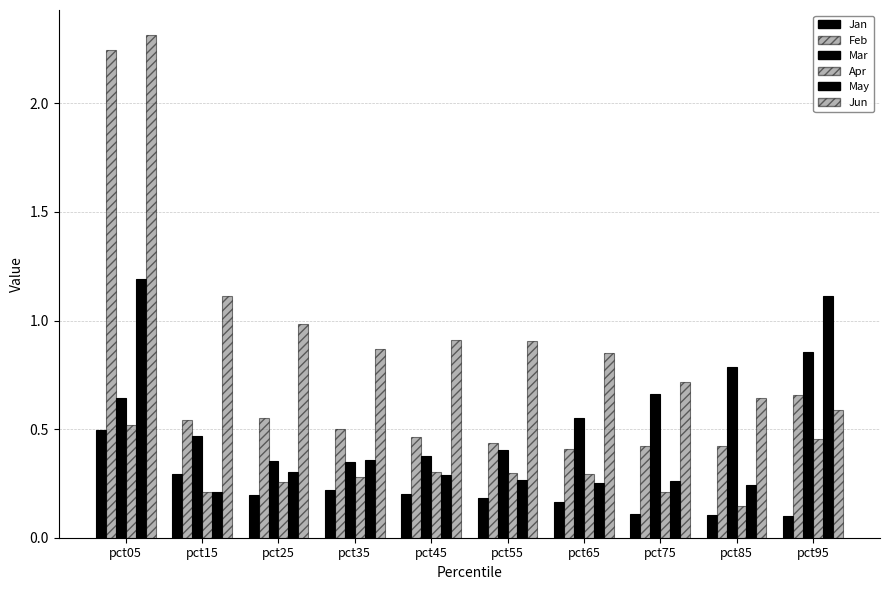

Which series changed the most between pct65 and pct75?

Jun